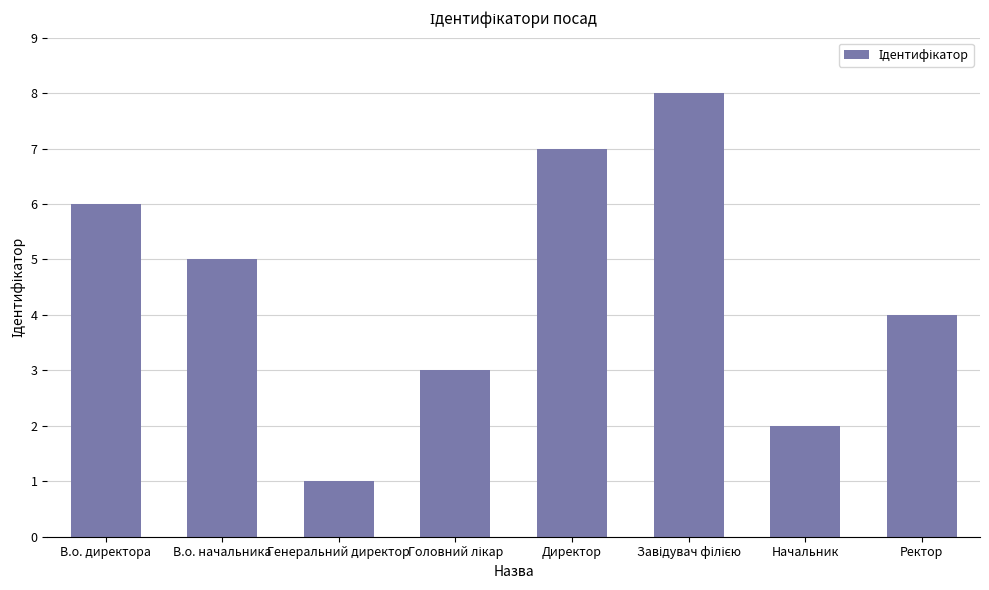

What is the label of the 7th bar from the left?

Начальник